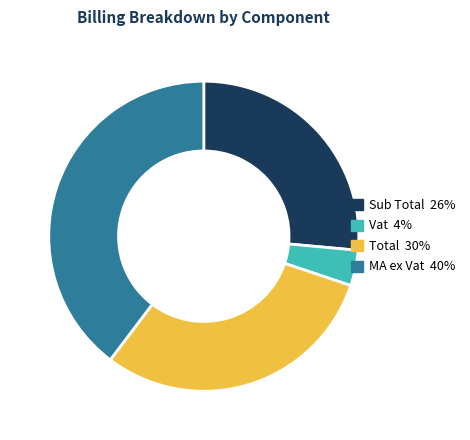

Do Total and Vat together represent more than half of the pie?

No